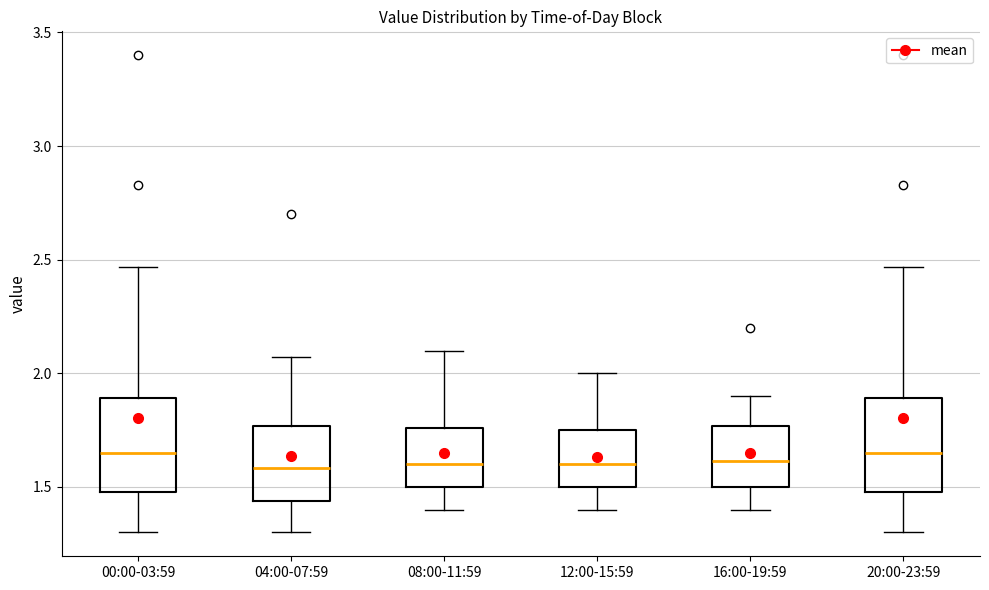

Reading left to right, transcribe this box plot: for each box, give where its median line is, the range the box spans, and where its two whiskers end, as read against the y-axis. The values are not printed on the chart, so give them approximately, as read against the axis.

00:00-03:59: median 1.65, box 1.50 to 1.90, whiskers 1.30 to 2.45
04:00-07:59: median 1.60, box 1.45 to 1.75, whiskers 1.30 to 2.05
08:00-11:59: median 1.60, box 1.50 to 1.75, whiskers 1.40 to 2.10
12:00-15:59: median 1.60, box 1.50 to 1.75, whiskers 1.40 to 2.00
16:00-19:59: median 1.60, box 1.50 to 1.75, whiskers 1.40 to 1.90
20:00-23:59: median 1.65, box 1.50 to 1.90, whiskers 1.30 to 2.45